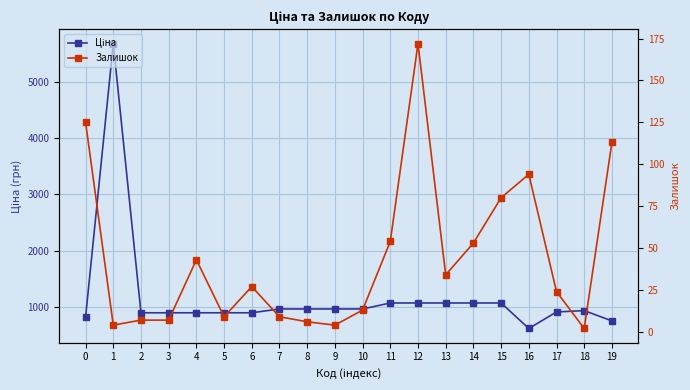

What is the value of the Ціна point at the 6th from the left?

895.9